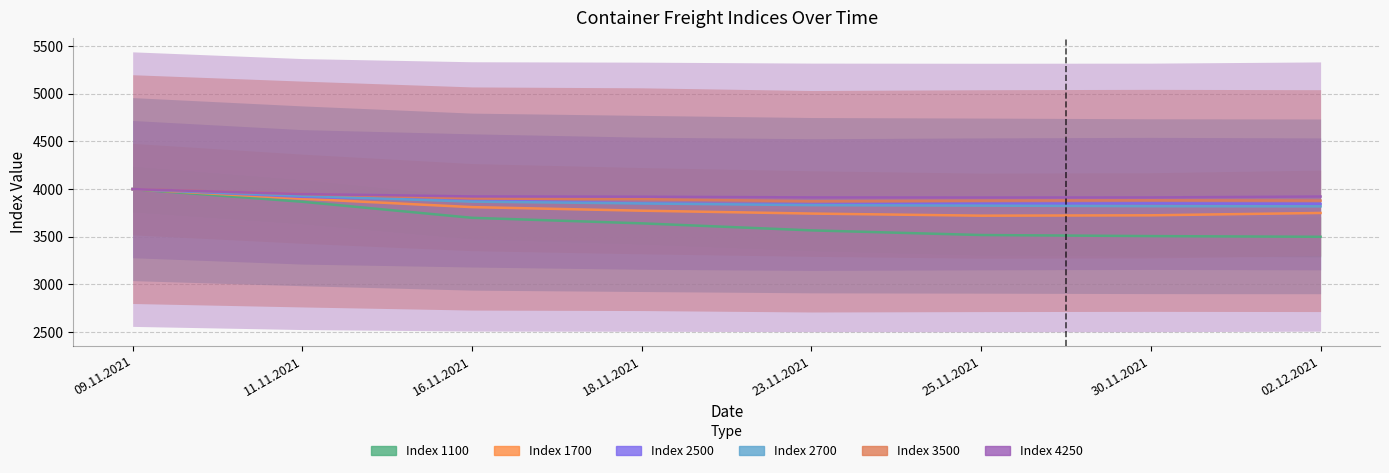

What is the value of the 1100 point at the 3rd from the left?

3698.9